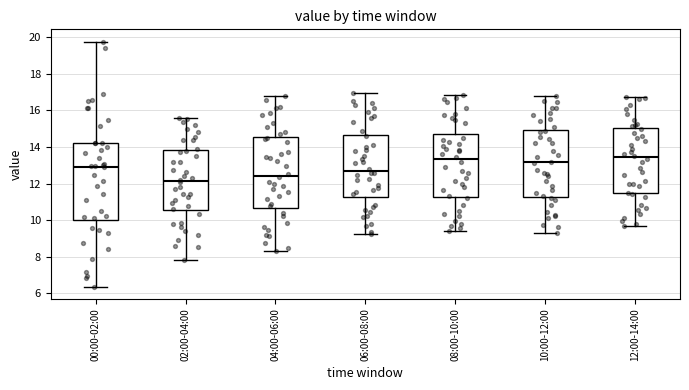

Reading left to right, transcribe this box plot: for each box, give where its median line is, the range the box spans, and where its two whiskers end, as read against the y-axis. The values are not printed on the chart, so give them approximately, as read against the axis.

00:00-02:00: median 13.0, box 10.0 to 14.2, whiskers 6.4 to 19.8
02:00-04:00: median 12.2, box 10.6 to 13.8, whiskers 7.8 to 15.6
04:00-06:00: median 12.4, box 10.6 to 14.6, whiskers 8.4 to 16.8
06:00-08:00: median 12.8, box 11.2 to 14.6, whiskers 9.2 to 17.0
08:00-10:00: median 13.4, box 11.2 to 14.8, whiskers 9.4 to 16.8
10:00-12:00: median 13.2, box 11.2 to 15.0, whiskers 9.4 to 16.8
12:00-14:00: median 13.4, box 11.4 to 15.0, whiskers 9.8 to 16.8